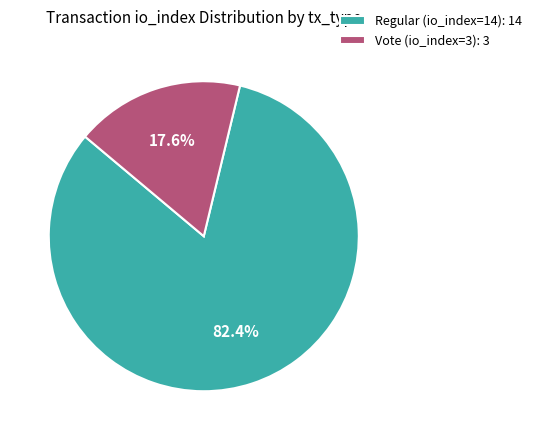

Is there a majority slice in this chart?

Yes